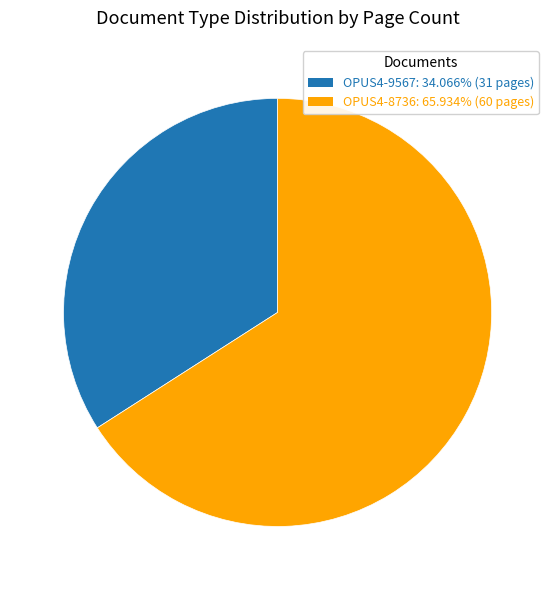

Do OPUS4-8736 and OPUS4-9567 together represent more than half of the pie?

Yes